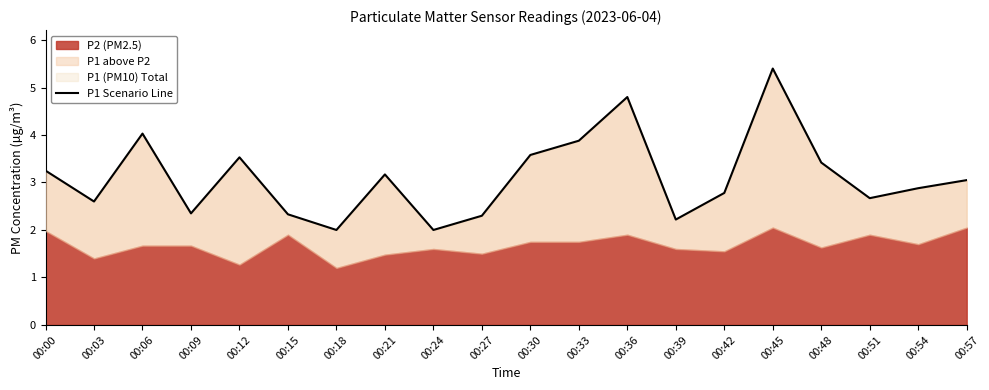

Where is the first local maximum?

00:06